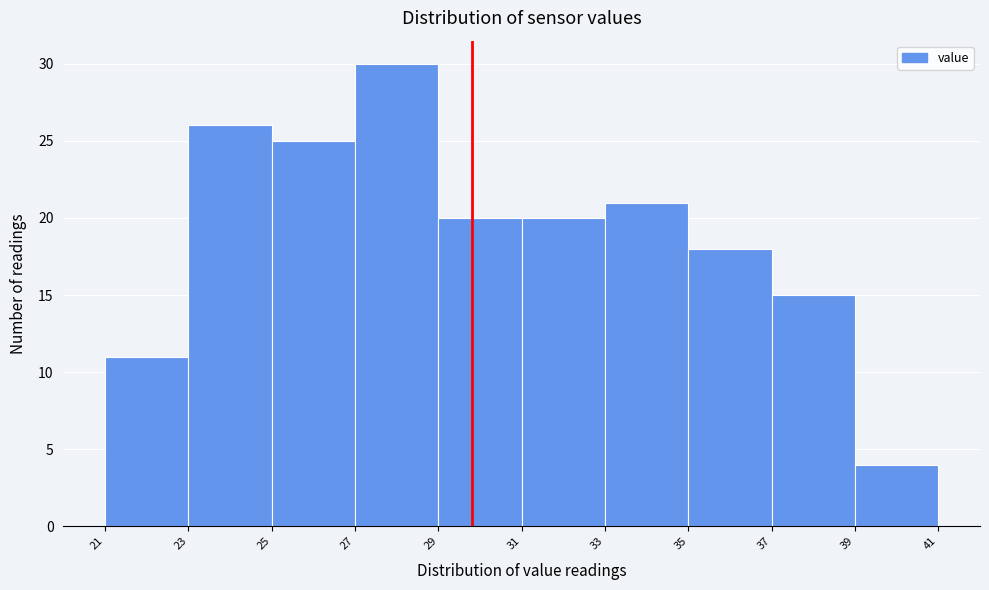

Reading left to right, list every bar in this chart as the range it spans on the x-axis followed by its height. The values are not printed on the chart, so give them approximately, as read against the axis.

21 to 23: 11
23 to 25: 26
25 to 27: 25
27 to 29: 30
29 to 31: 20
31 to 33: 20
33 to 35: 21
35 to 37: 18
37 to 39: 15
39 to 41: 4